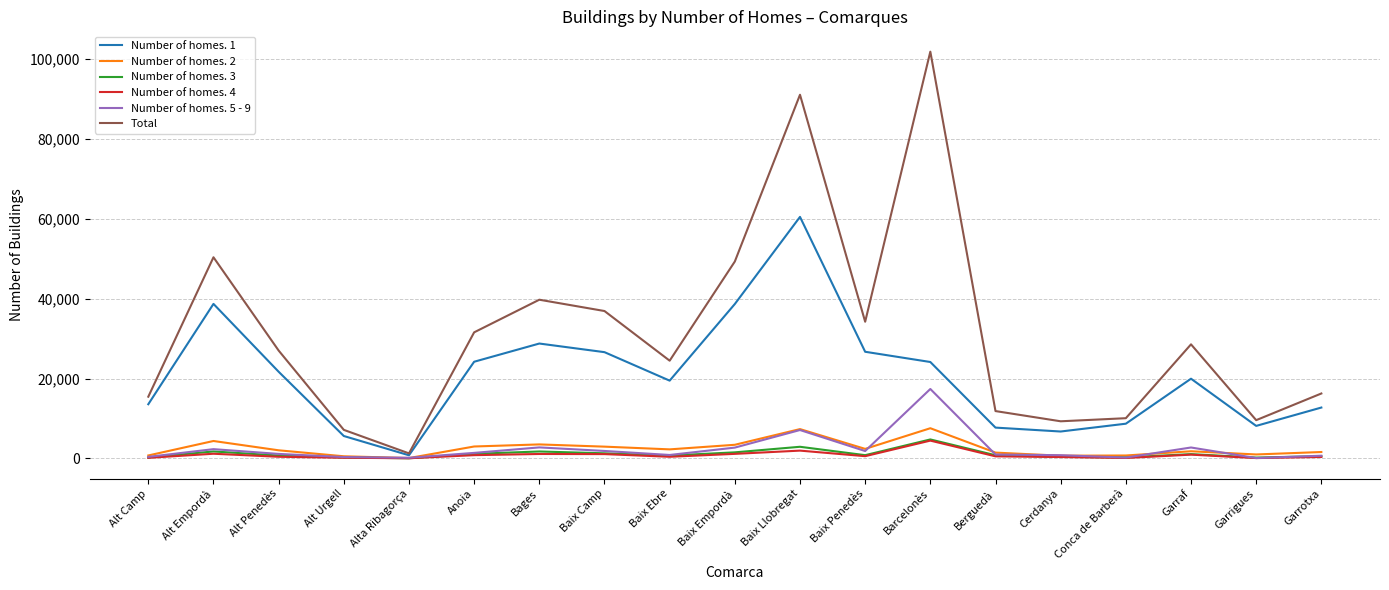

In Number of homes. 1, how many points are higher than both neighbors (excluding endpoints)?

4